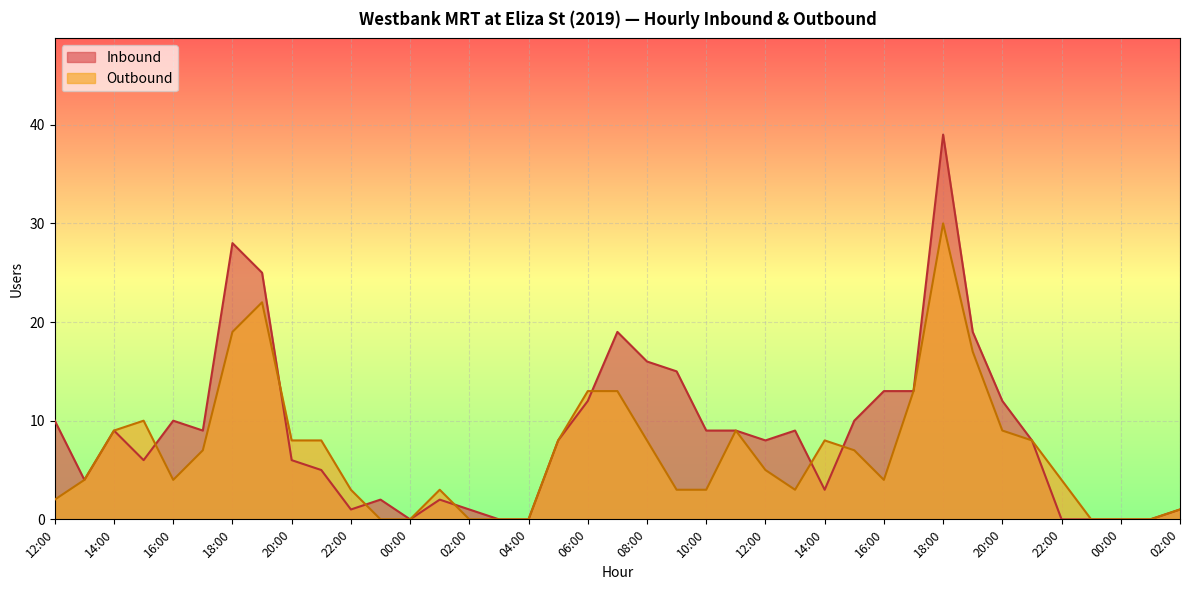

What is the greatest value displayed?

39